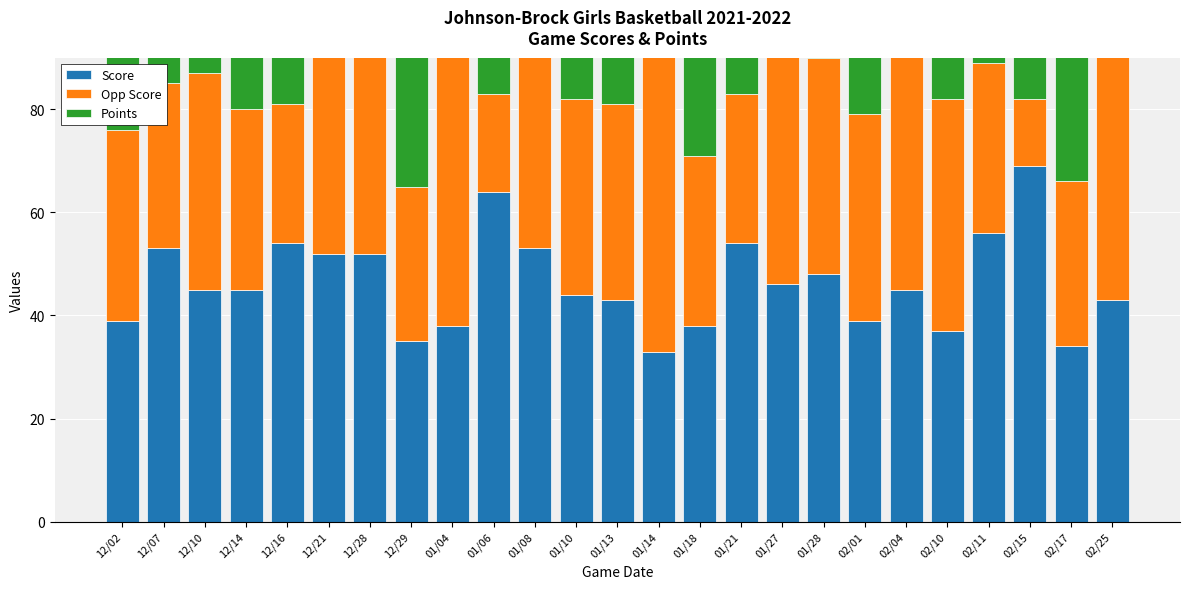

Which series has the largest total across all categories?

Score